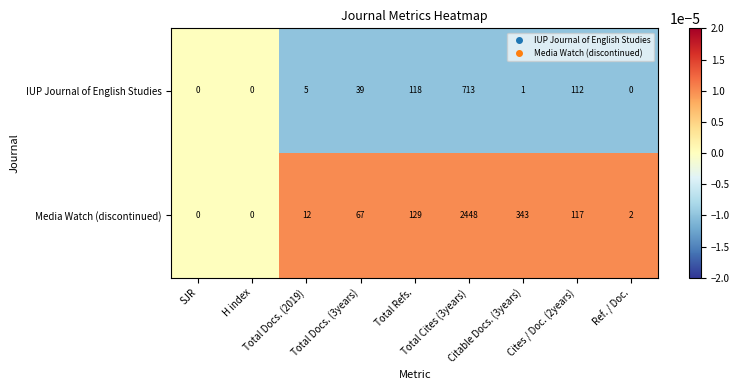

How many distinct data groups are displayed?

2